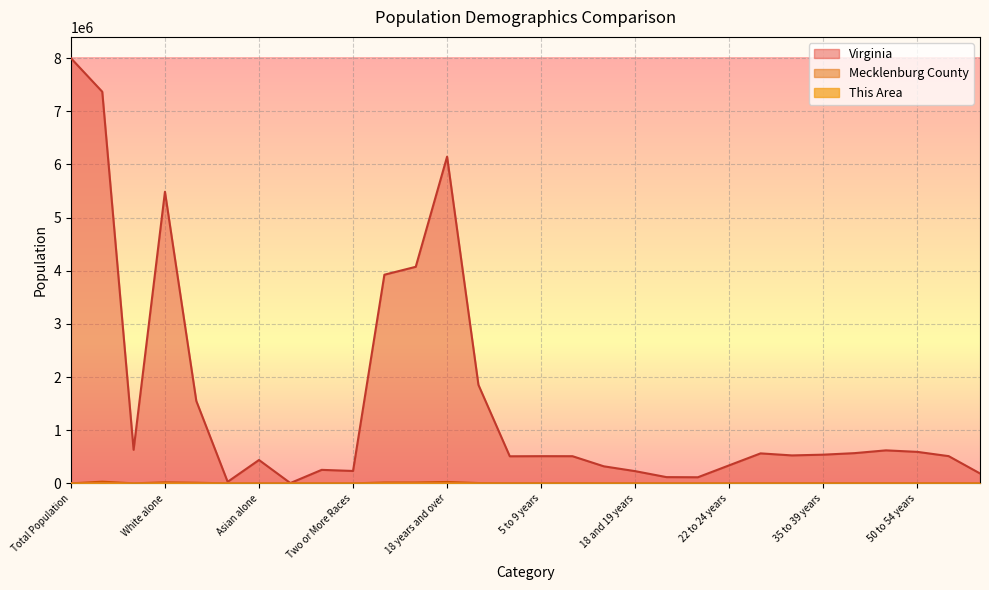

Where is the first local maximum for This Area?

Not Hispanic or Latino